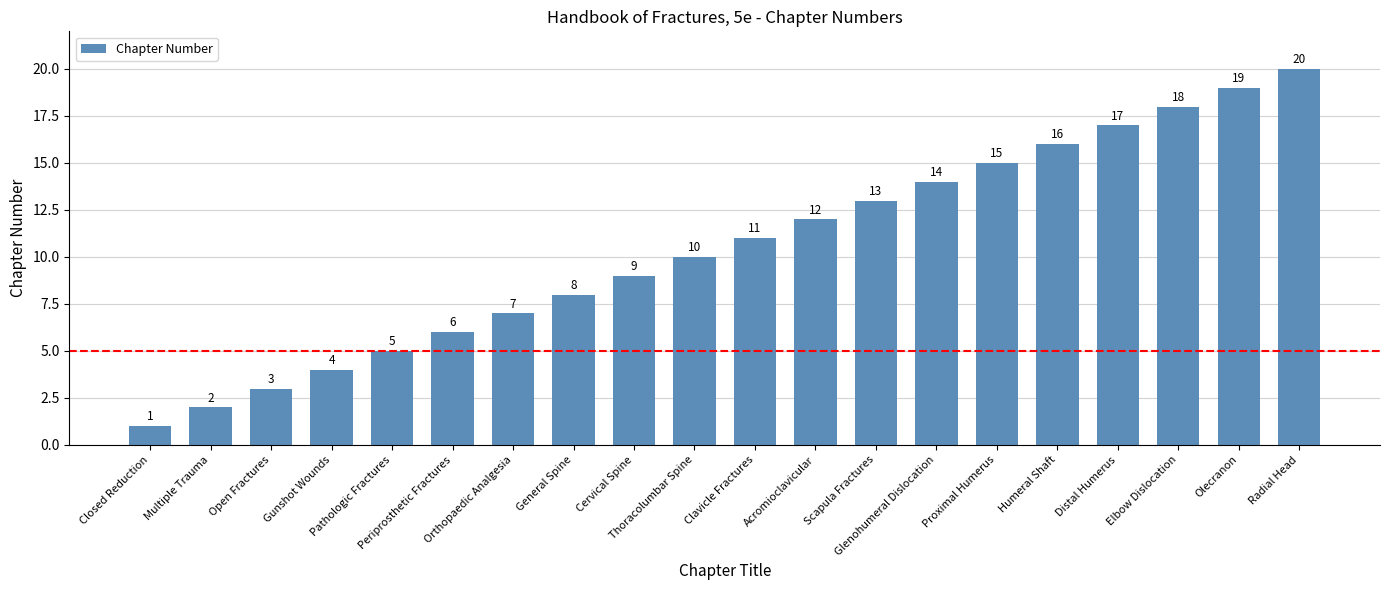

The chart shows a value of 9 at Cervical Spine. True or false?

True